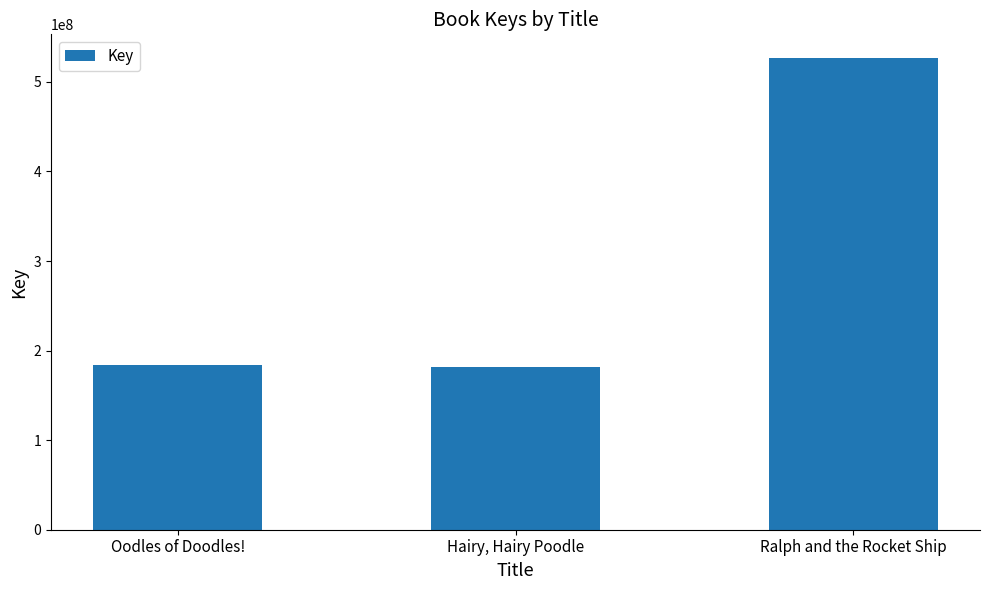

Rank the categories by value from highest to lowest.

Ralph and the Rocket Ship, Oodles of Doodles!, Hairy, Hairy Poodle